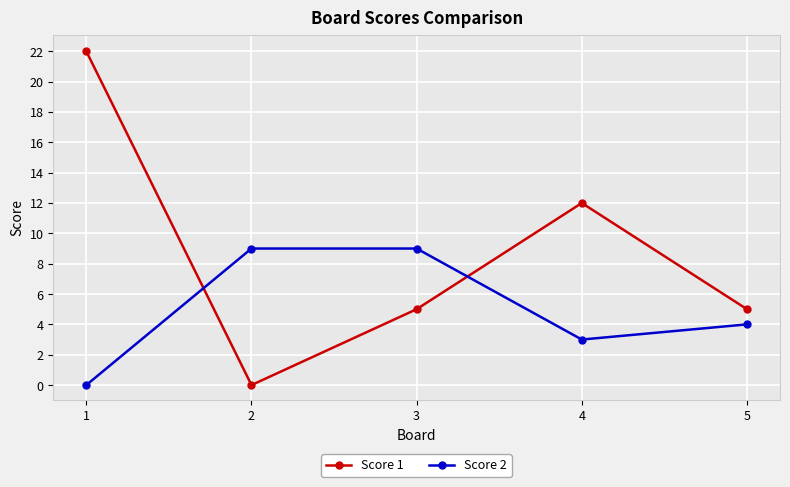

Which category has the lowest value in the Score 1 series?

2